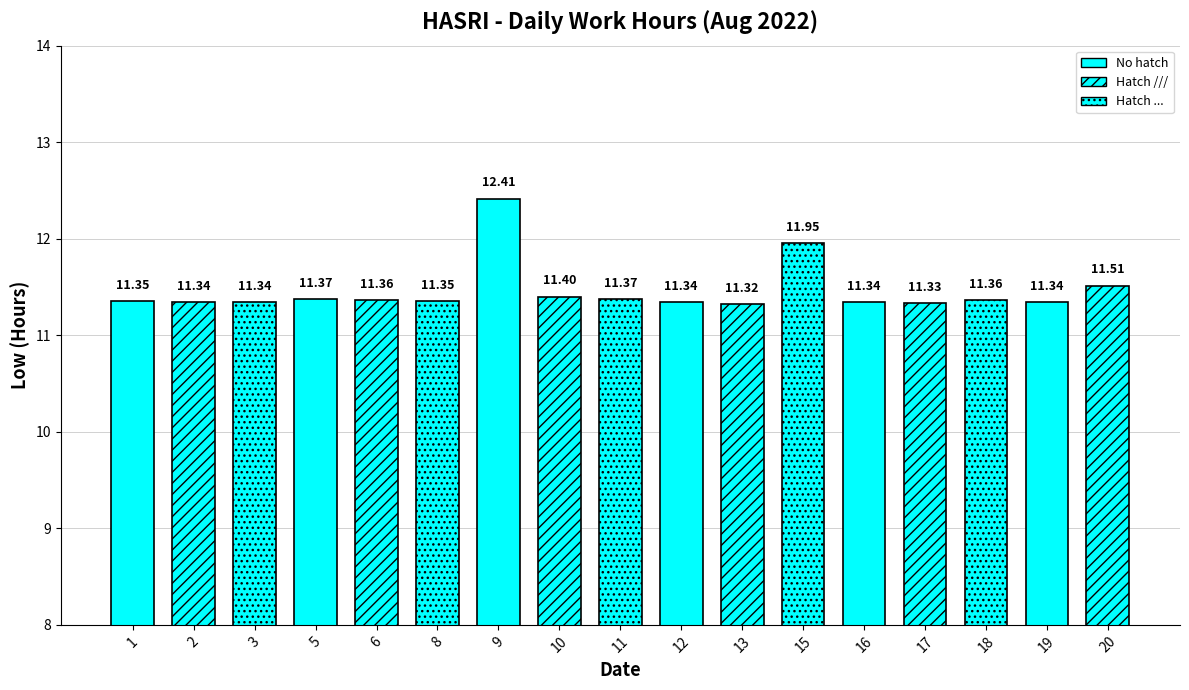

Which has a higher value, 2 or 11?

11